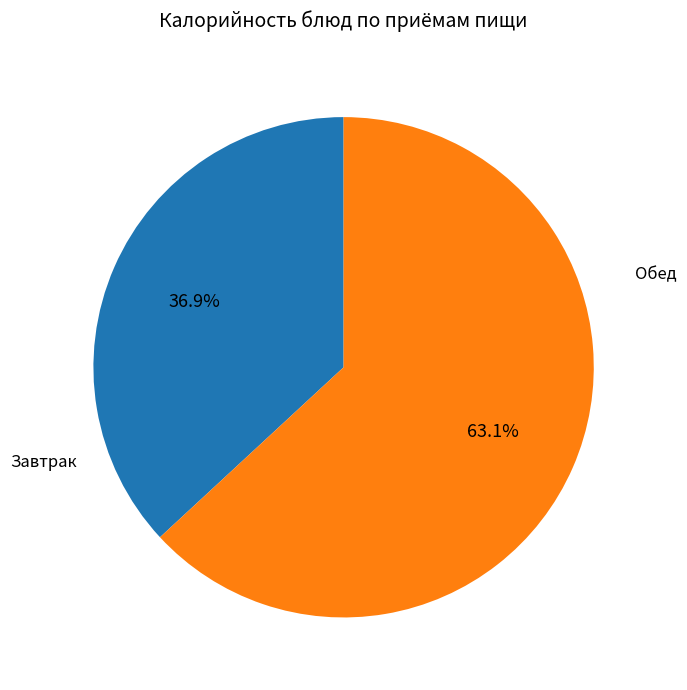

How many segments does this pie chart have?

2